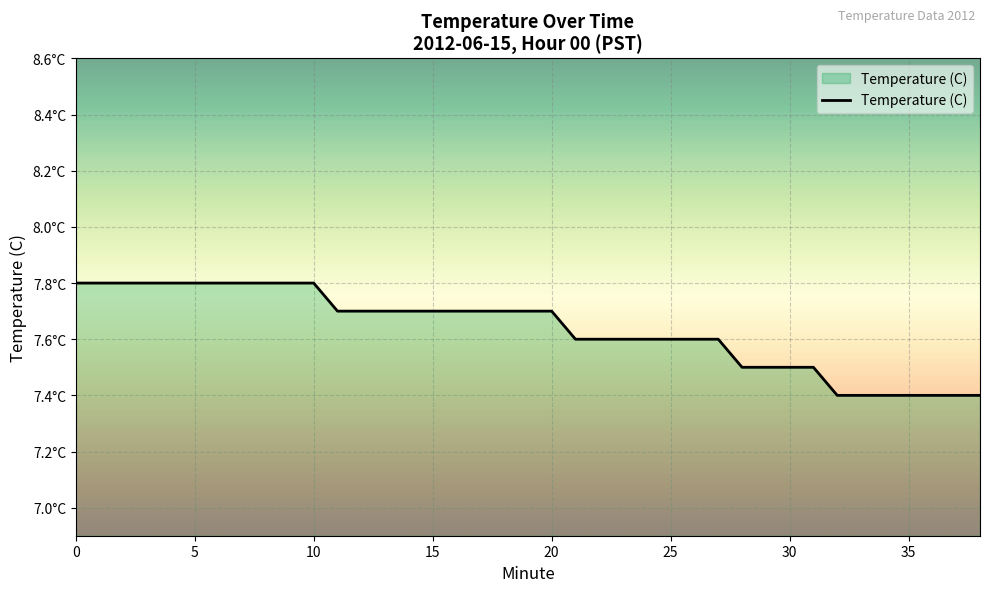

Reading left to right, transcribe all the data shown in this chart.

7.8	7.8	7.8	7.8	7.8	7.8	7.8	7.8	7.8	7.8	7.8	7.7	7.7	7.7	7.7	7.7	7.7	7.7	7.7	7.7	7.7	7.6	7.6	7.6	7.6	7.6	7.6	7.6	7.5	7.5	7.5	7.5	7.4	7.4	7.4	7.4	7.4	7.4	7.4